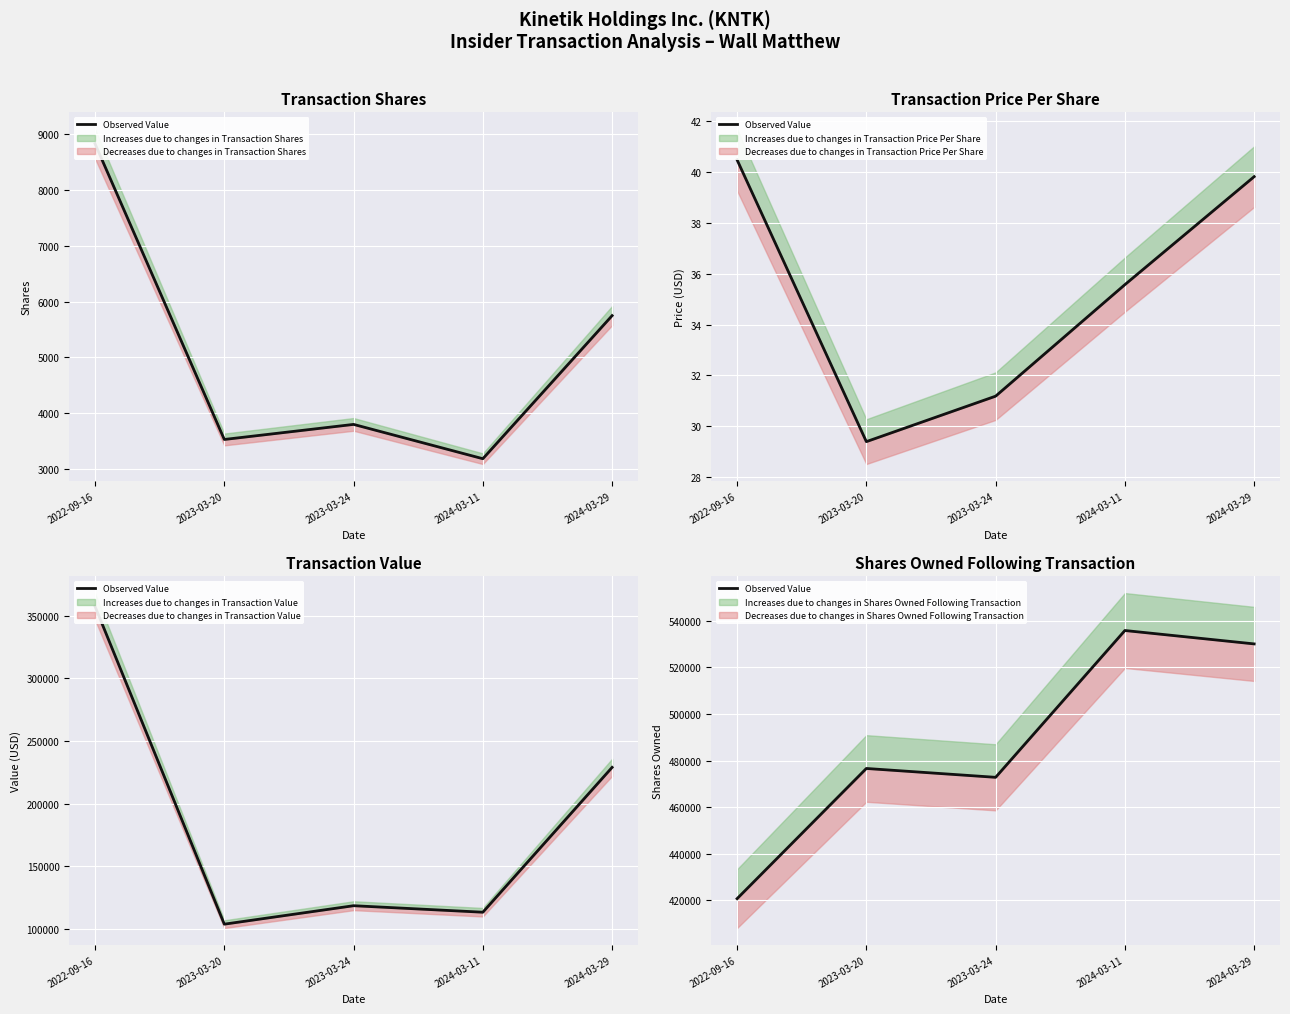

What value does the data have at 2024-03-29, to the nearest 100?

530100